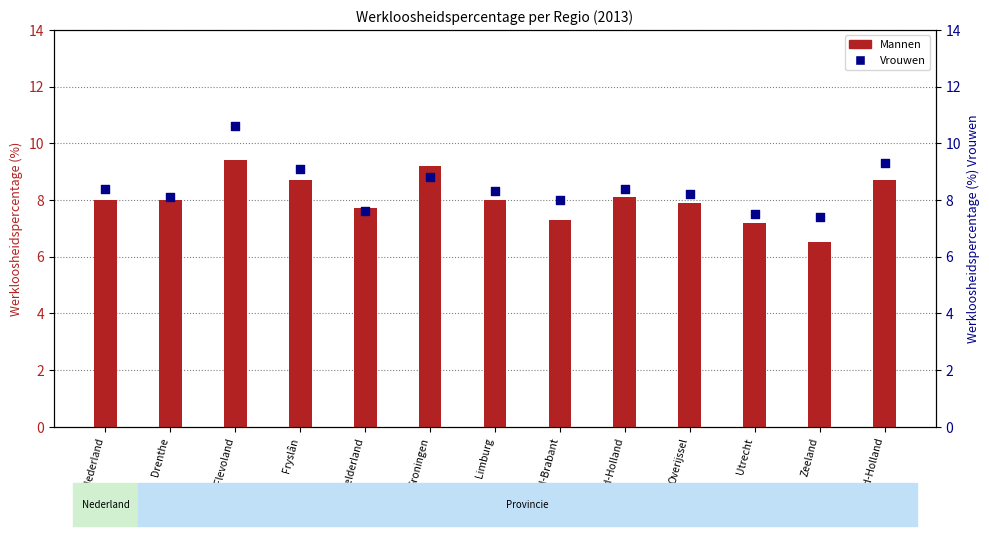

What are all the series names shown in the legend?

Mannen, Vrouwen